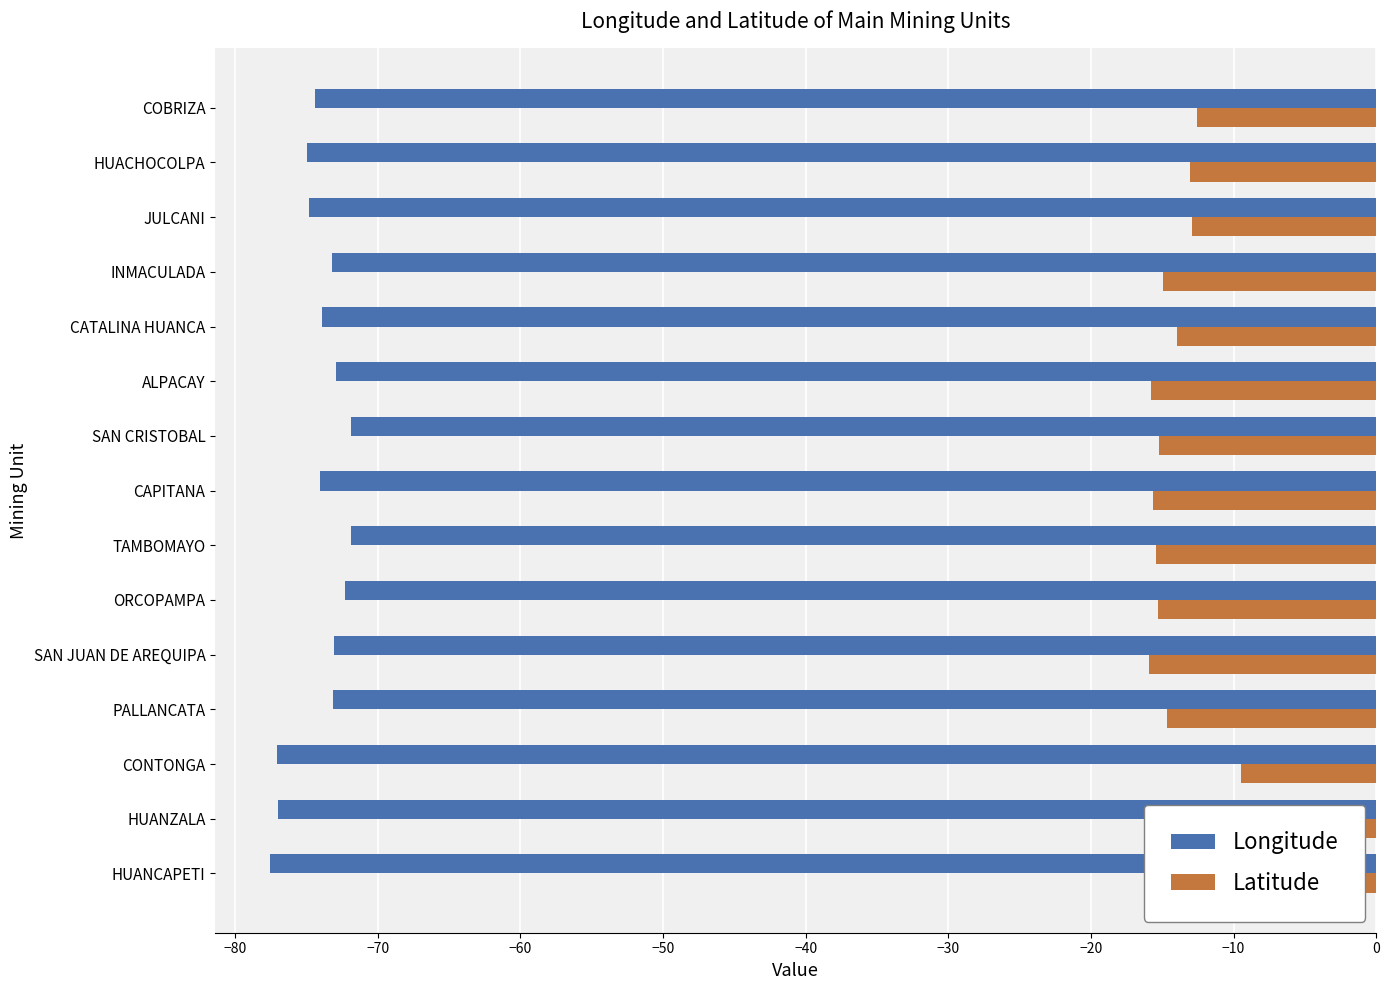

What is the maximum value shown in the chart?

-9.5